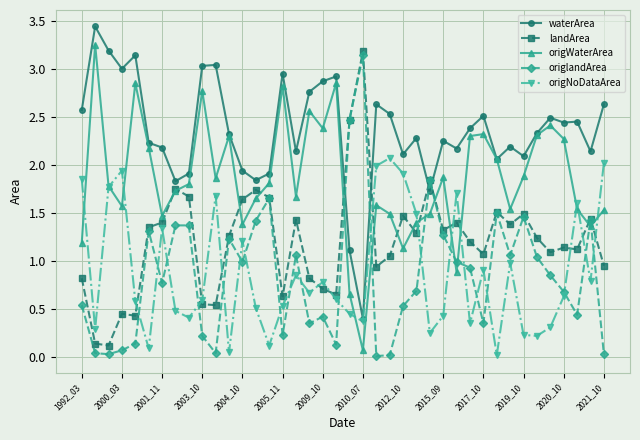

Which series has the largest total across all categories?

waterArea